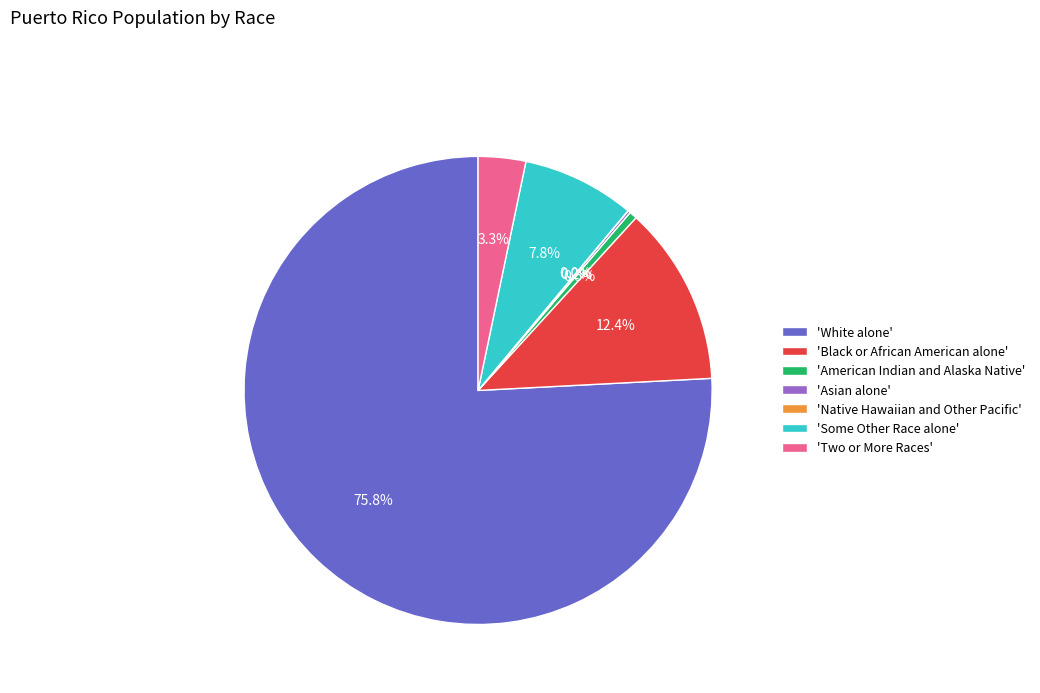

Which category has the biggest portion of the pie?

'White alone'